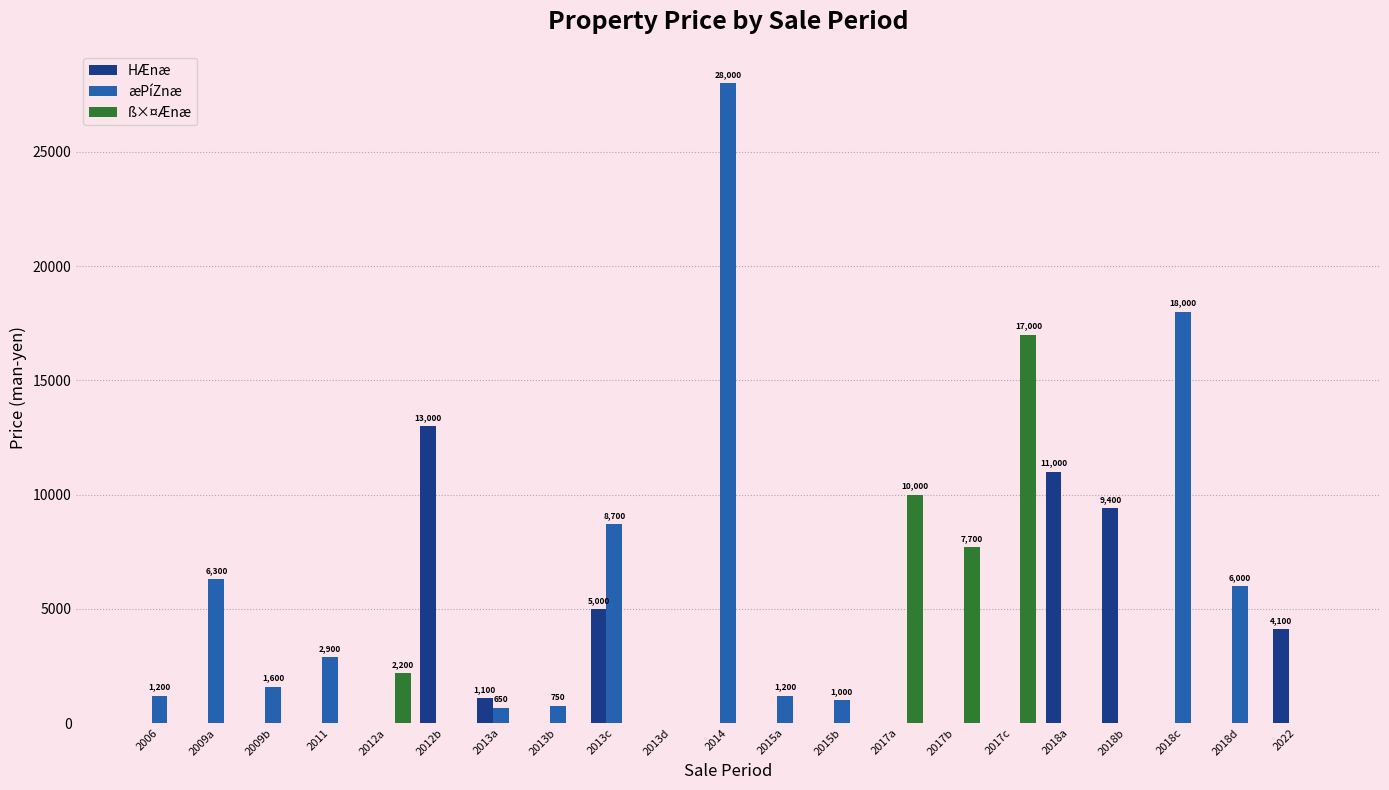

What is the spread (max minus min) of values at 2017c?

17000